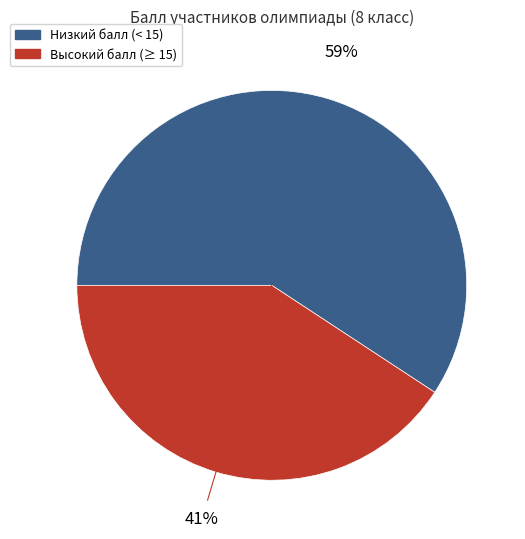

Is there any slice that represents more than half of the pie?

Yes